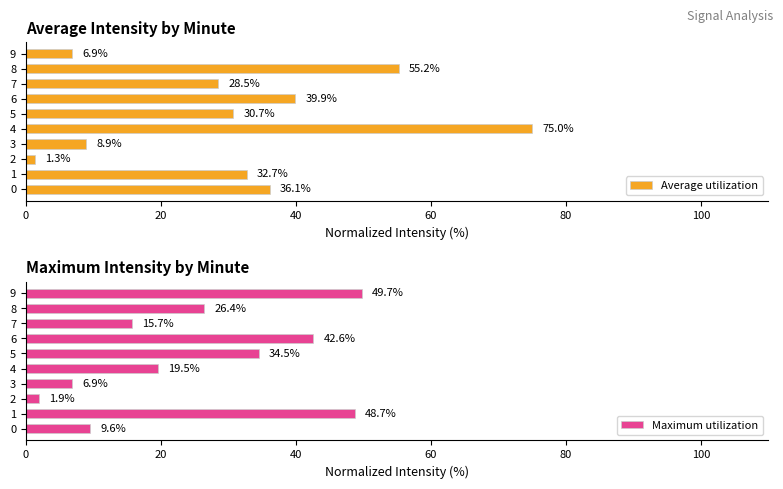

At how many categories does at least one series exceed 51?

2